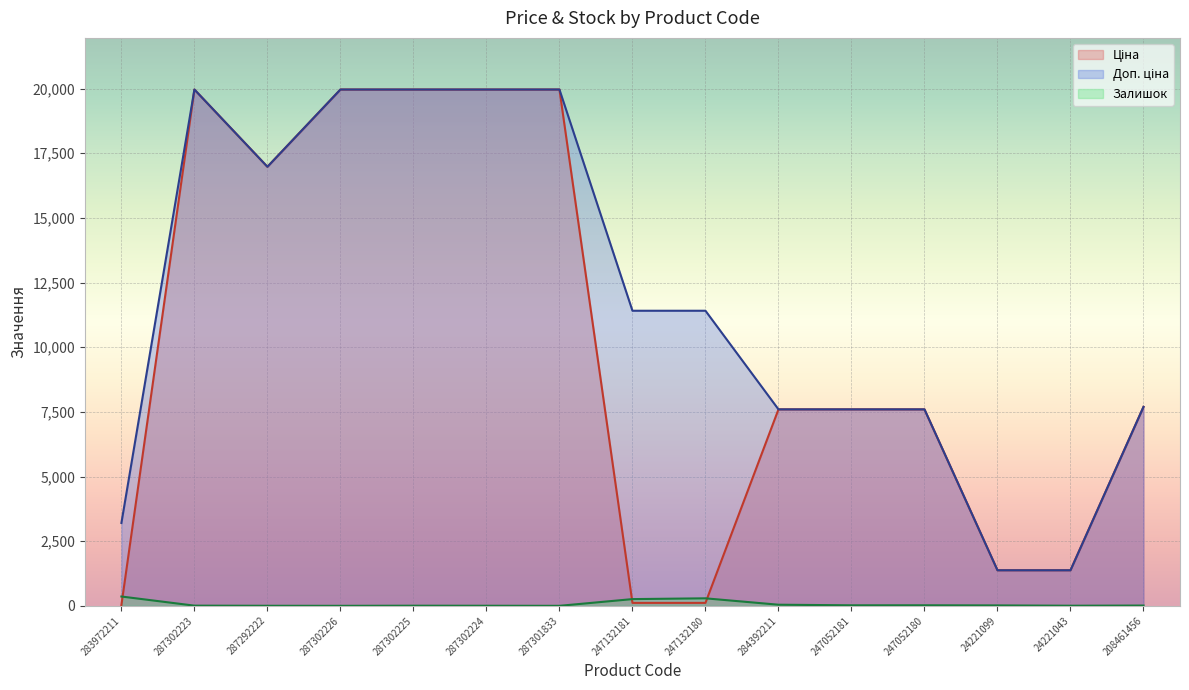

What is the approximate value of Ціна at 208461456?

7693.1